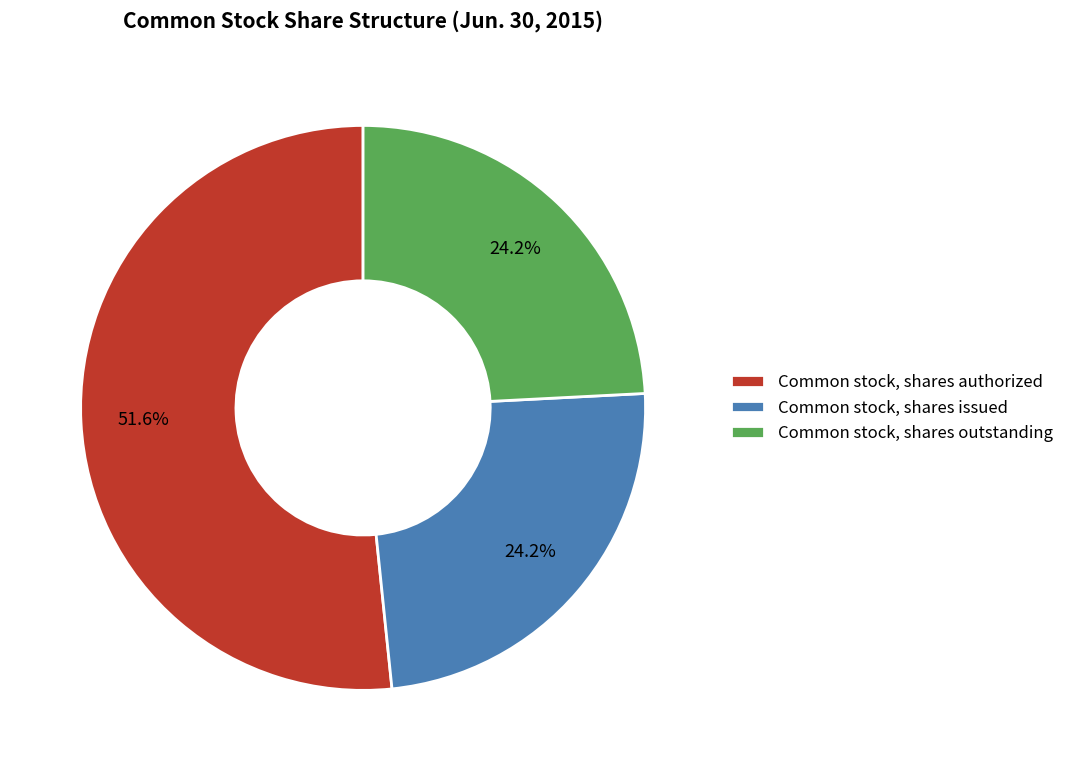

Count the number of slices in the pie.

3